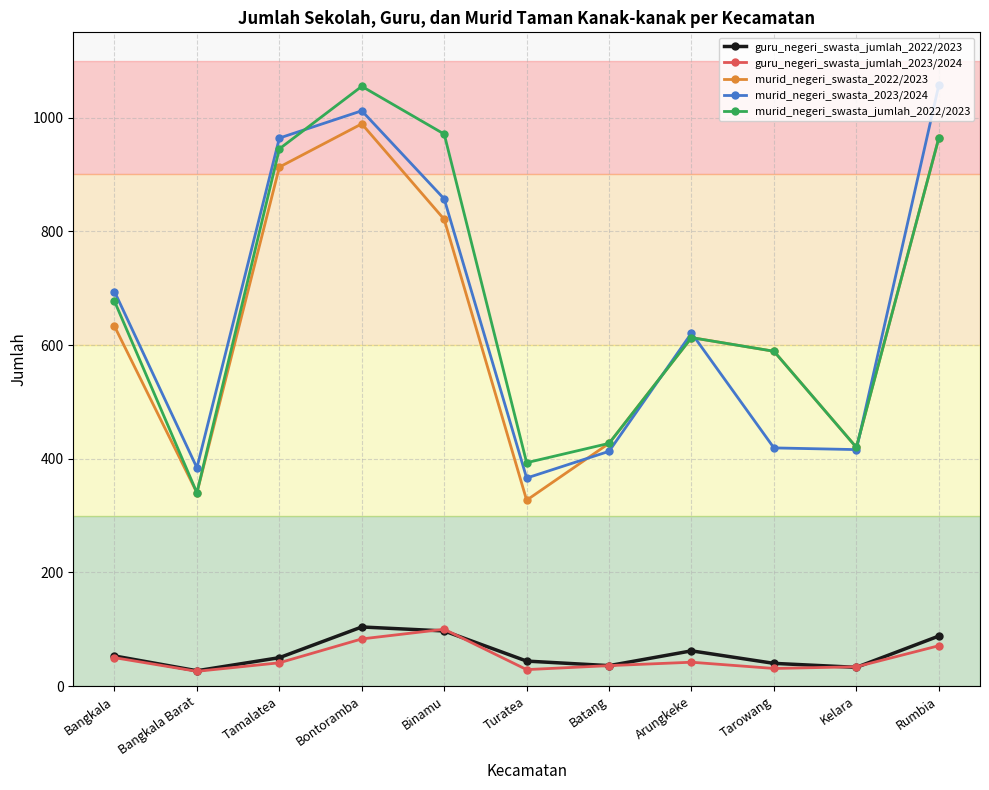

In murid_negeri_swasta_2023/2024, how many points are lower than both neighbors (excluding endpoints)?

3